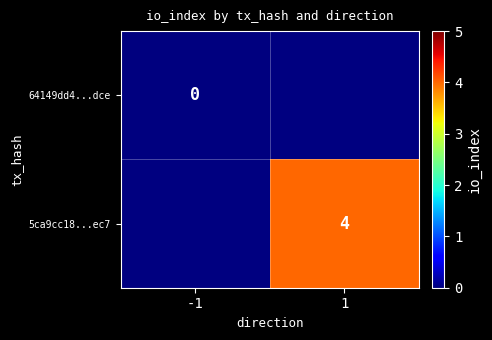

How many series are shown in this chart?

2